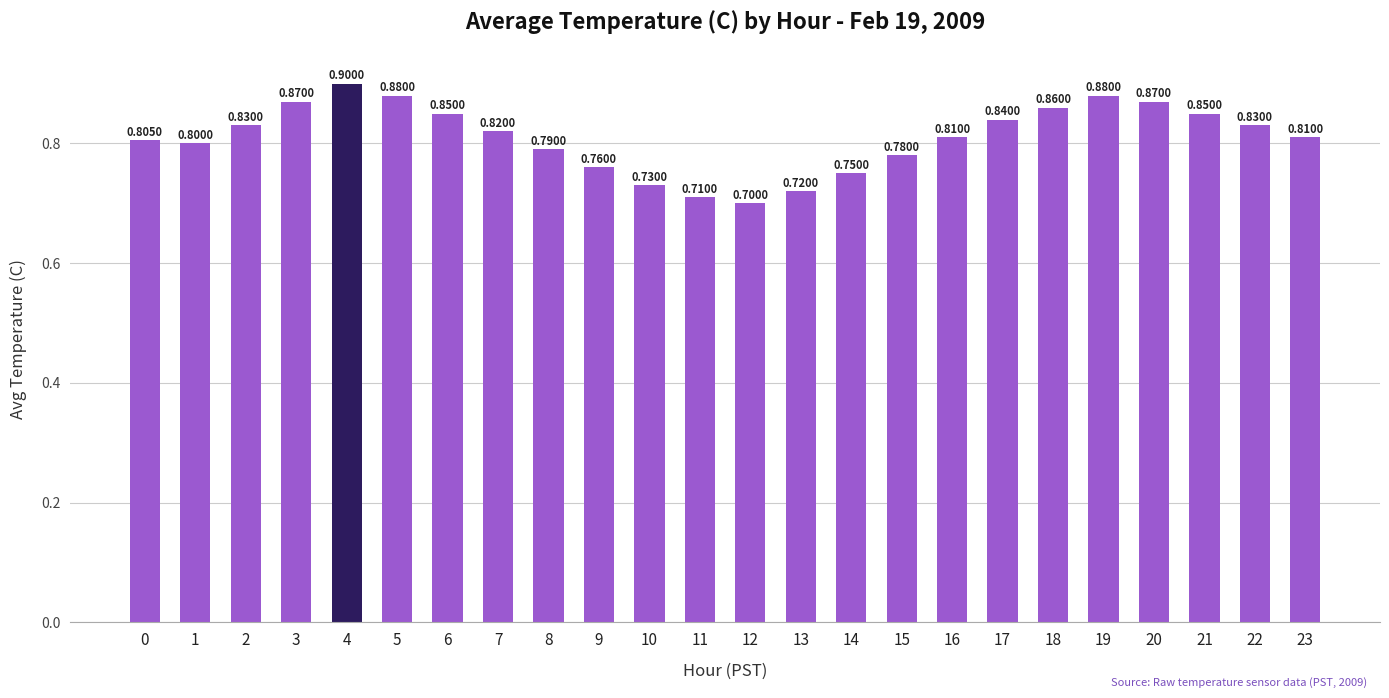

The value at 15 is 0.4. True or false?

False